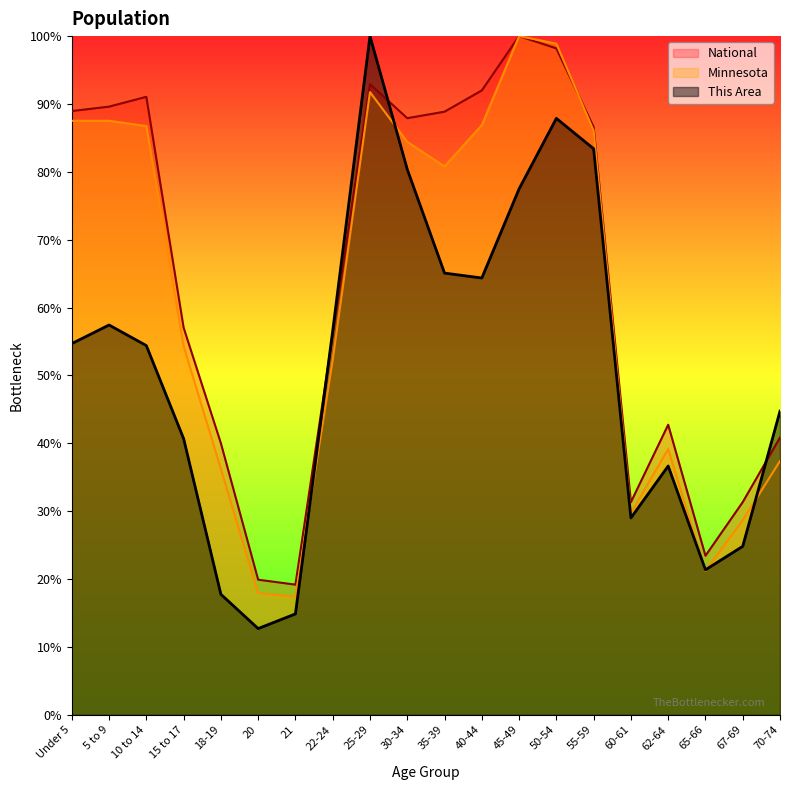

Is it true that Minnesota equals 173.0 at 45-49?

False